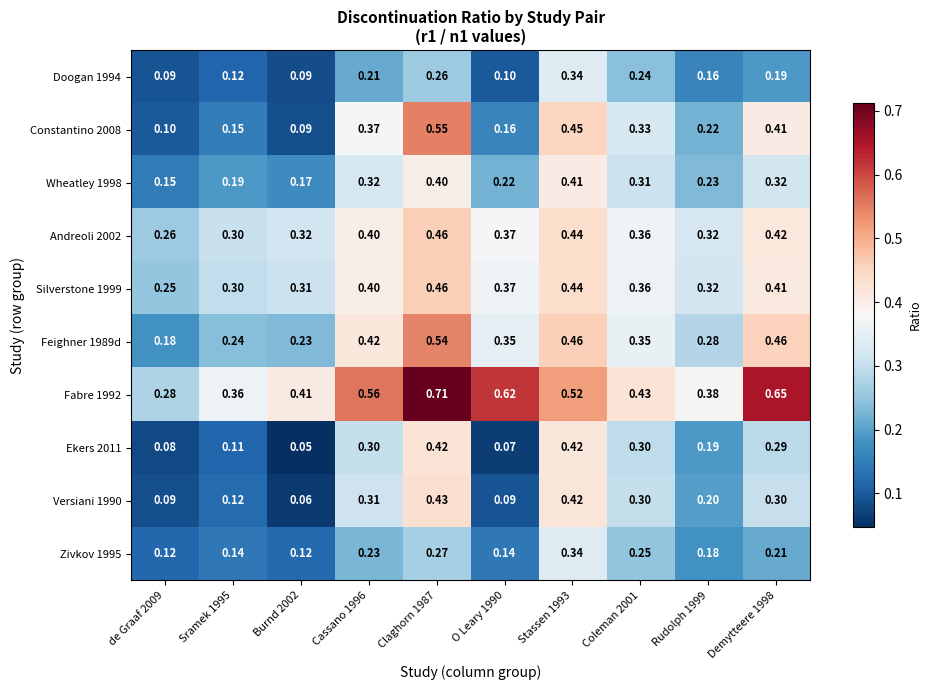

At which category is the sum across all series the highest?

Claghorn 1987